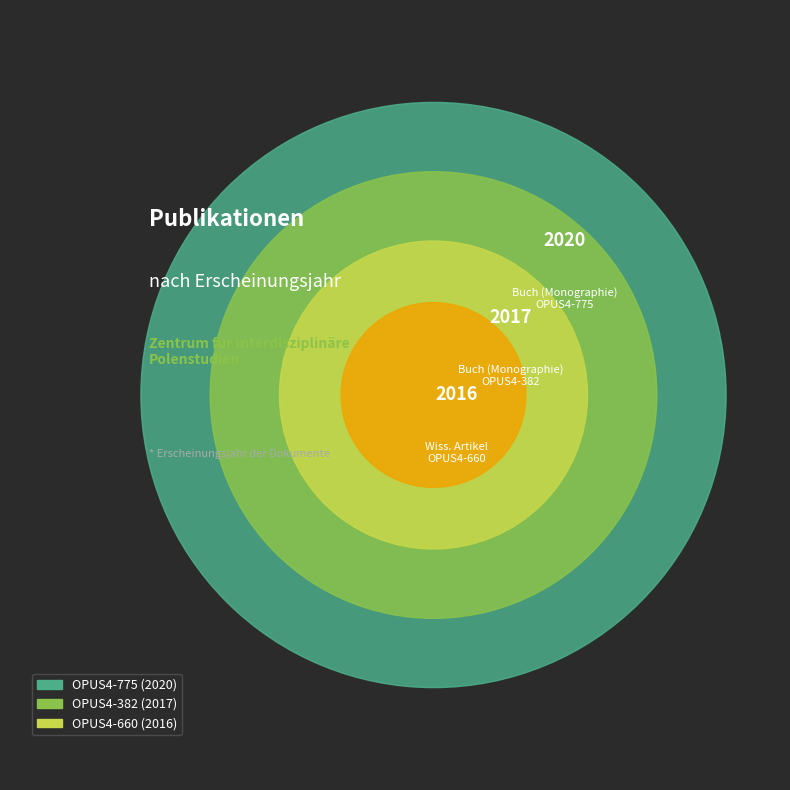

Count the number of slices in the pie.

3